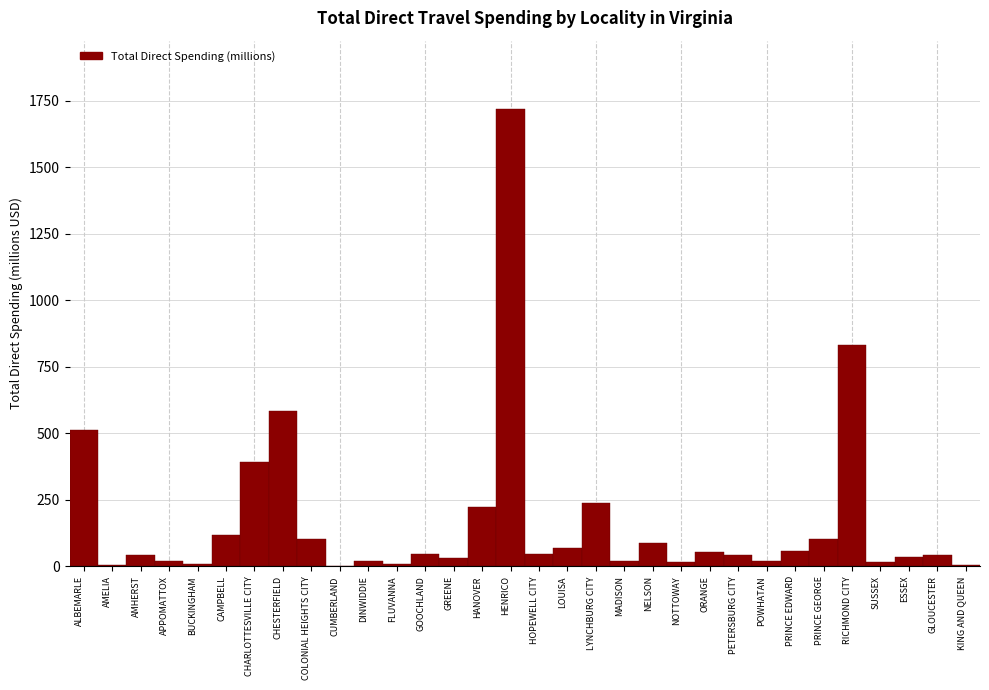

Is it true that the value at ALBEMARLE is 511.4?

True